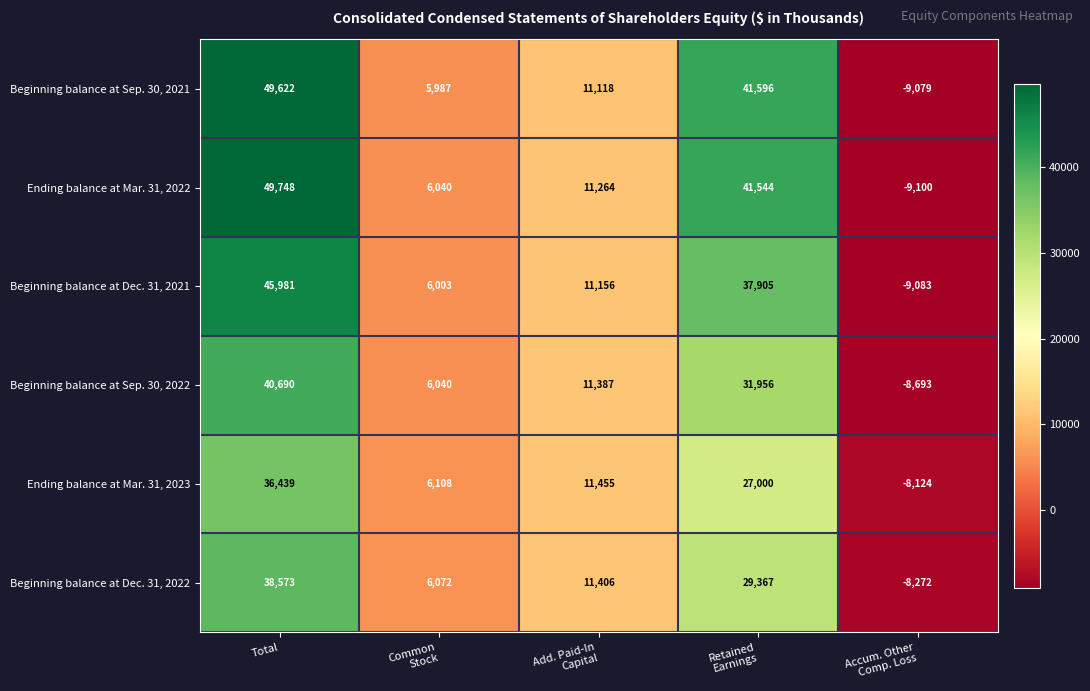

Which series has the largest total across all categories?

Ending balance at Mar. 31, 2022